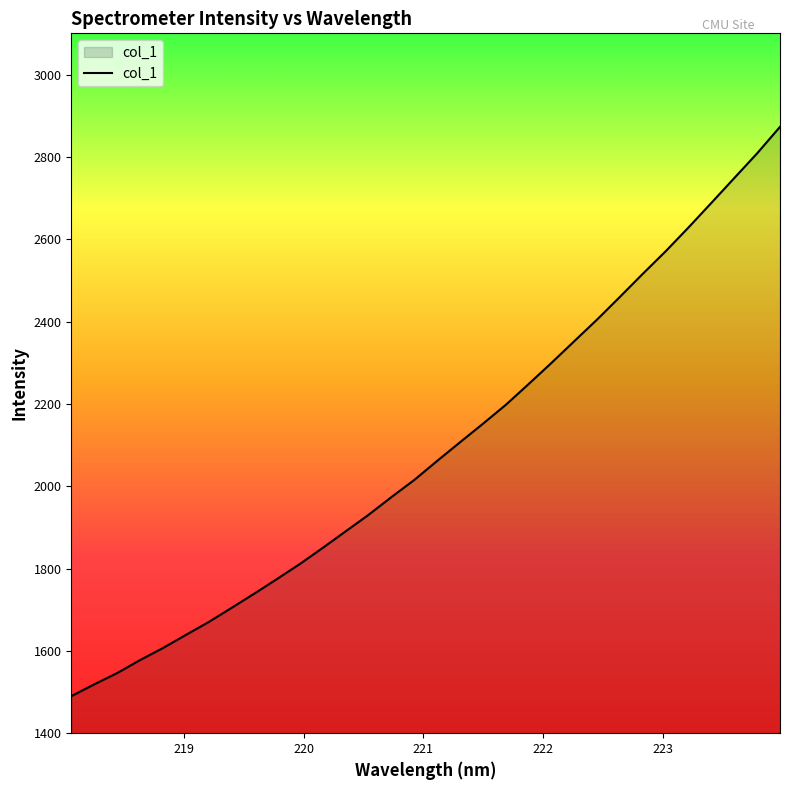

What is the minimum value shown in the chart?

1490.0